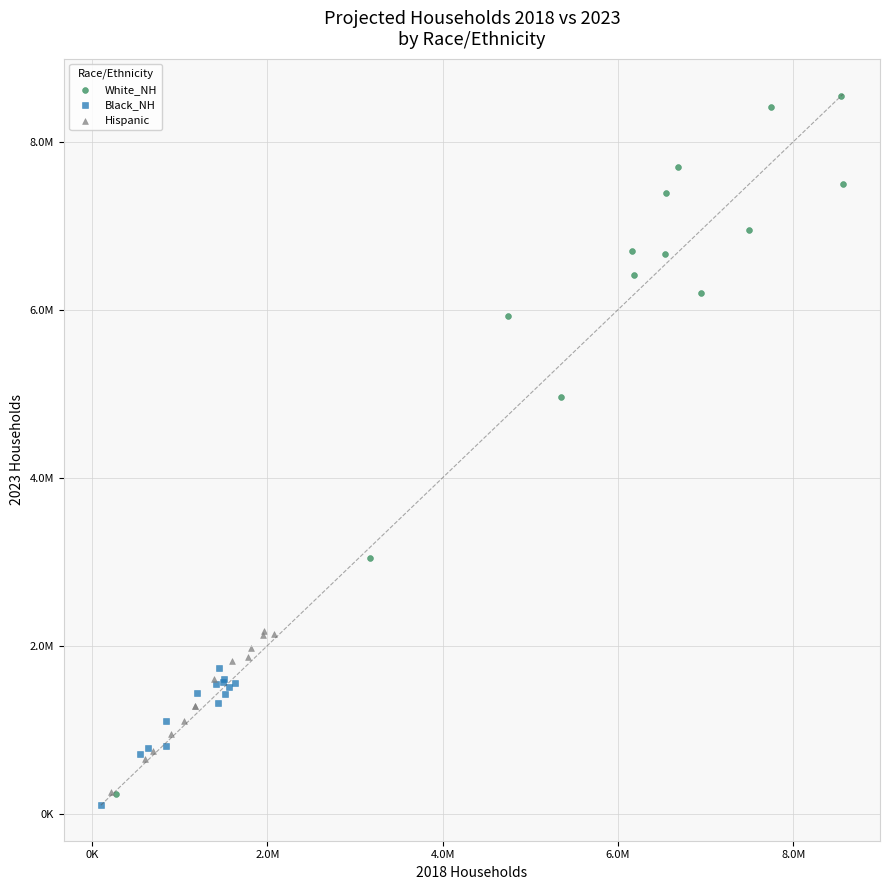

Which series contains the highest Y value?

White_NH